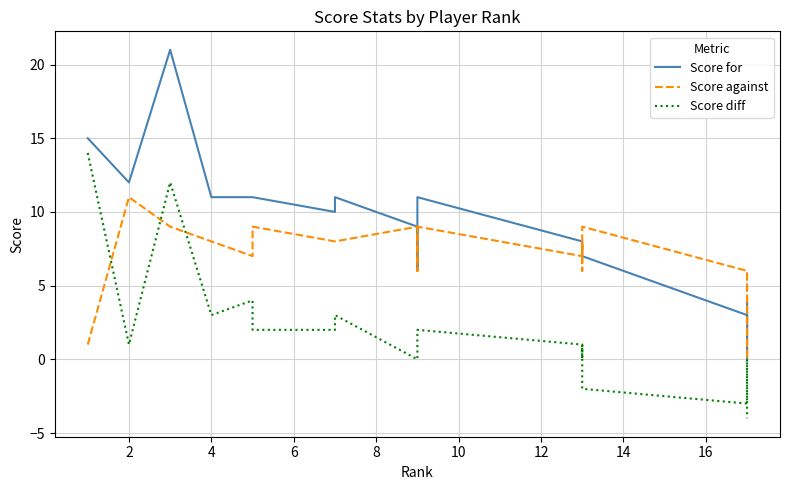

True or false: Score diff has more than 0 interior local peaks.

True